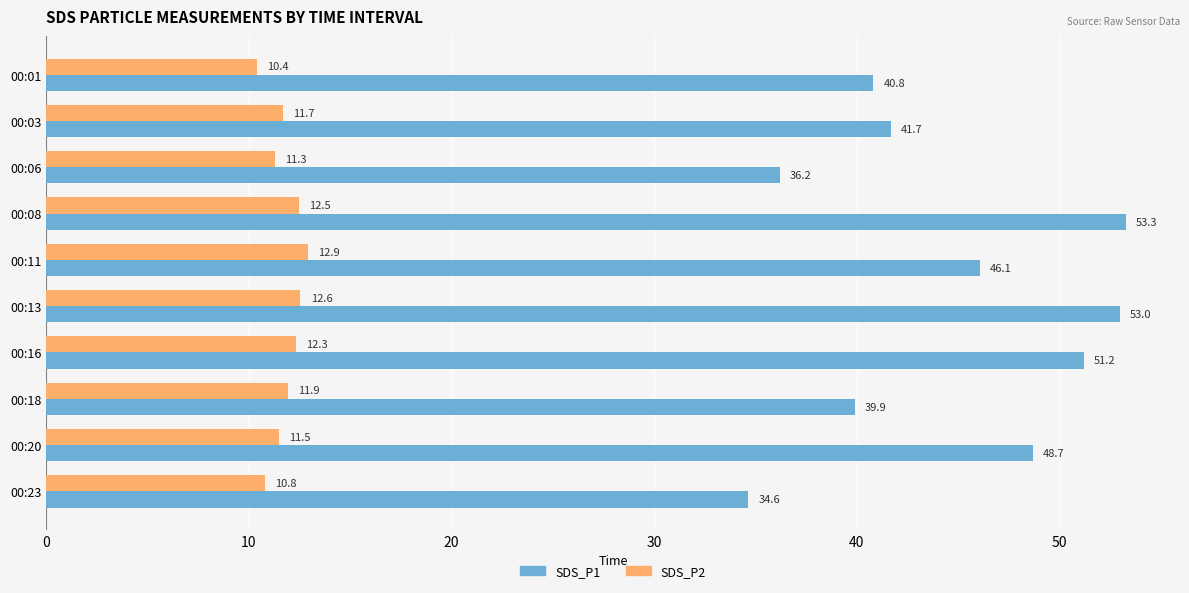

At which label does SDS_P1 reach its peak?

00:08